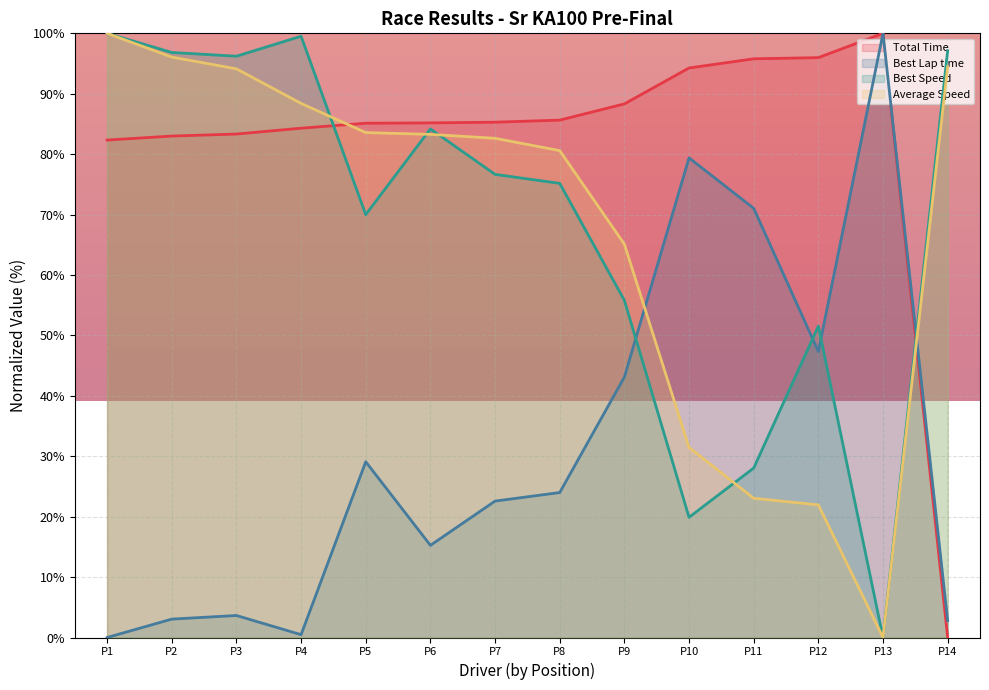

What is the difference between the highest and lowest values at P12?

74.0